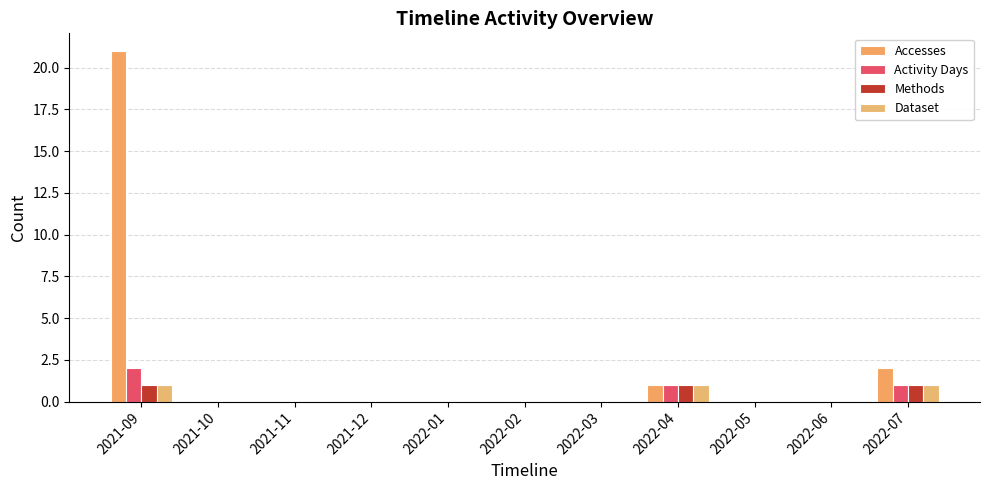

At 2021-11, list the series in order from smallest to largest.

Accesses, Activity Days, Methods, Dataset